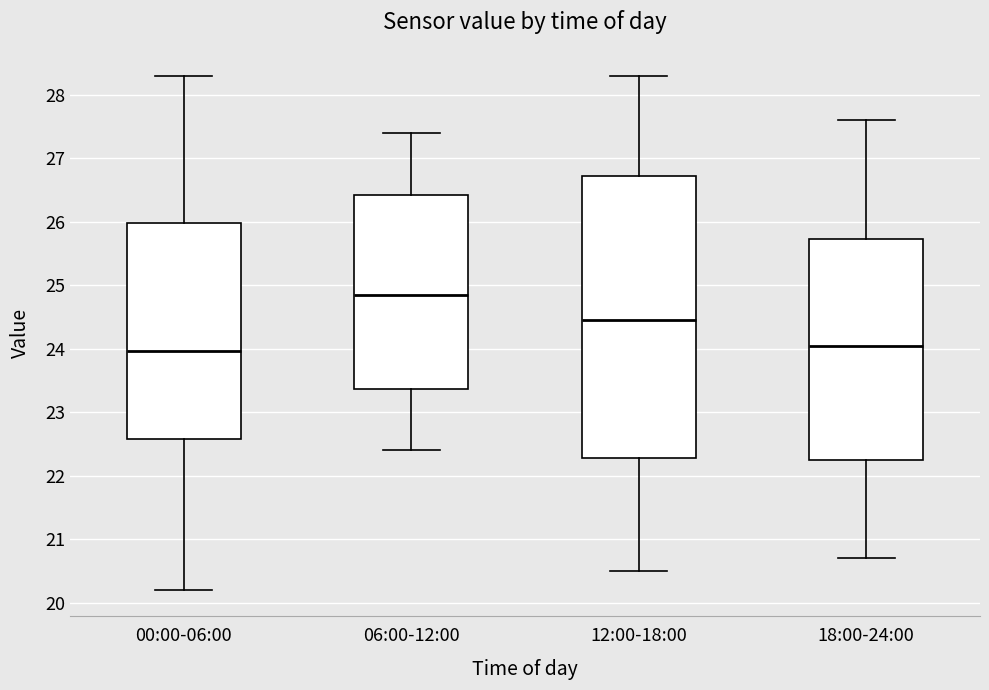

Where does the median line of the box for 06:00-12:00 sit on the y-axis? The values are not printed on the chart, so give them approximately, as read against the axis.

24.9